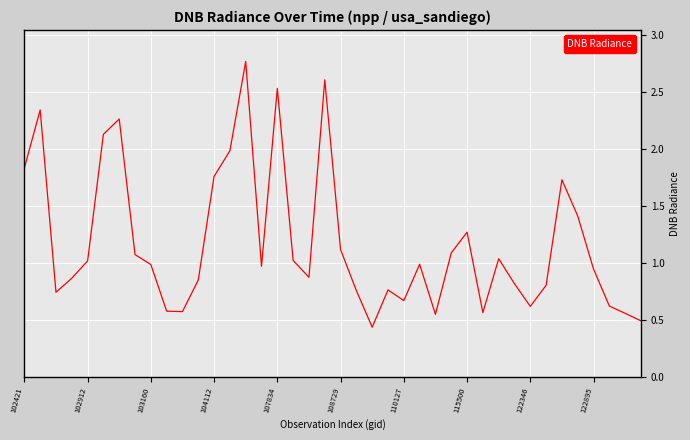

What is the maximum value shown in the chart?

2.8